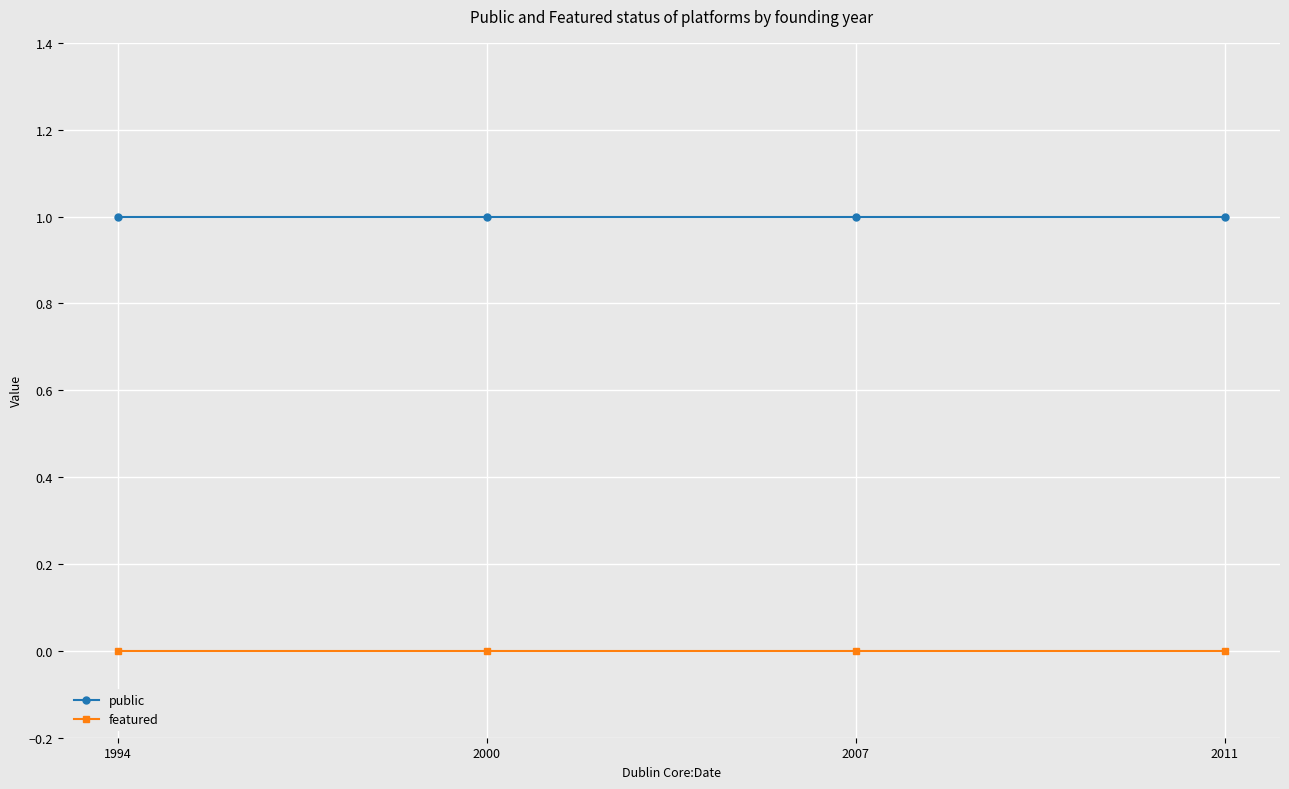

What is the average value of the public series?

1